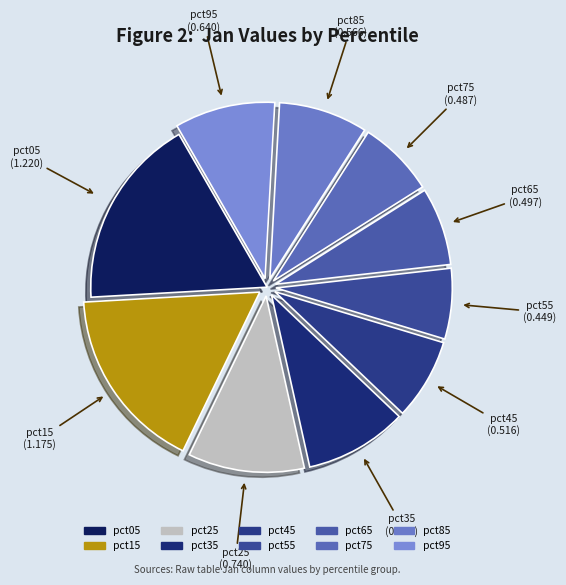

Does any single category account for the majority?

No